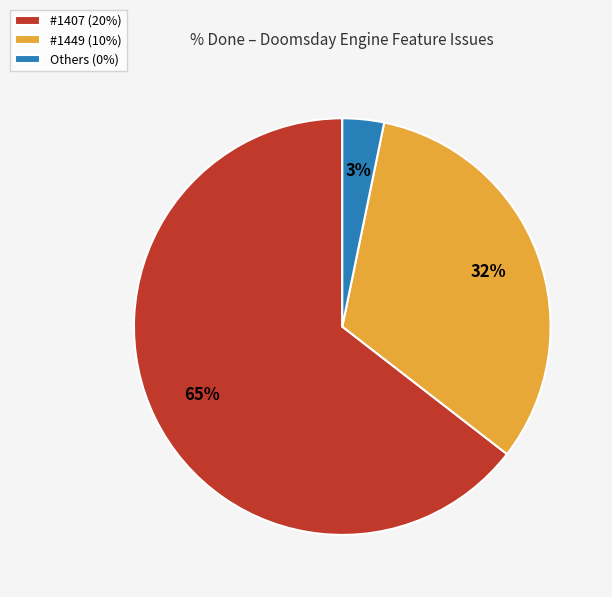

Is it true that #1407 (20%) is 52% of the pie?

False